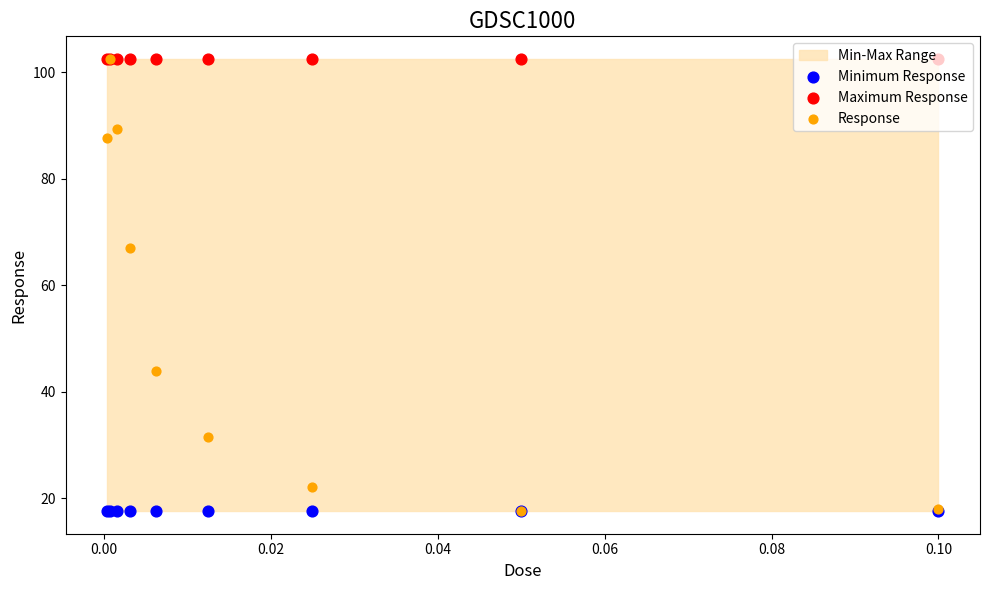

Which series has the widest spread of Y values?

Response